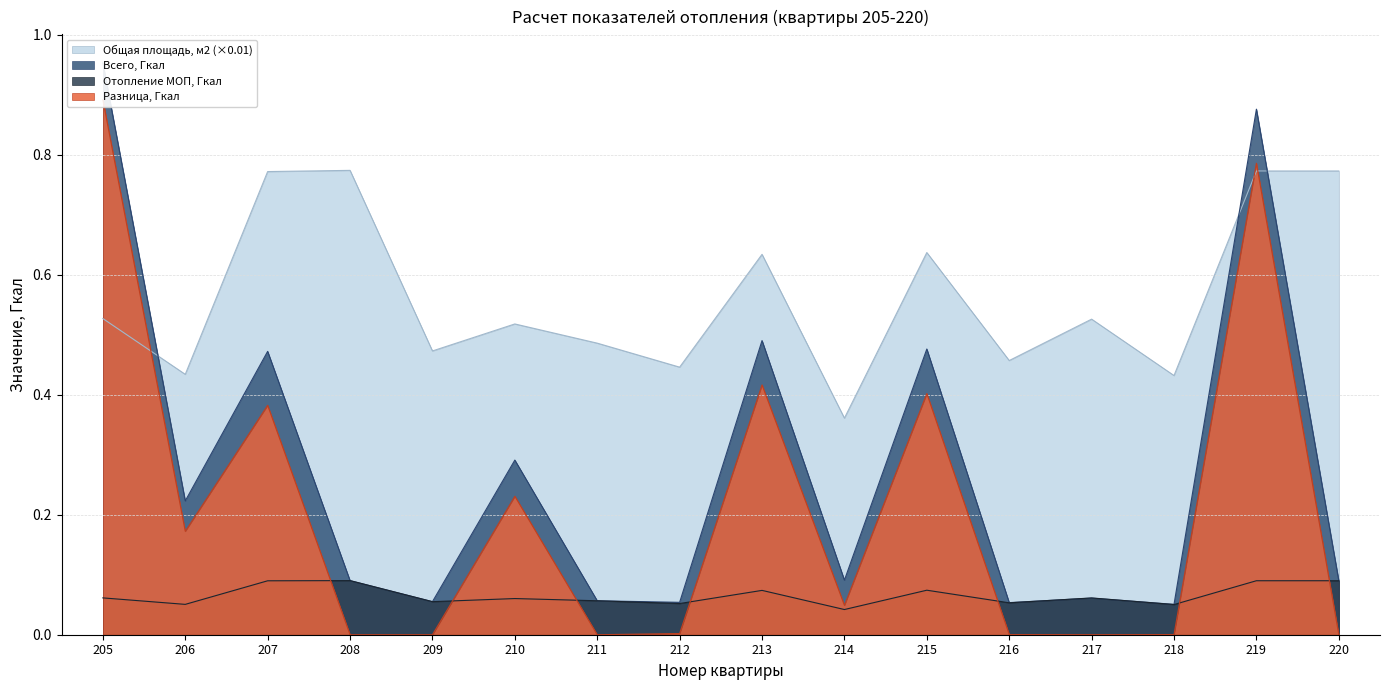

What are all the series names shown in the legend?

Разница, Гкал, Отопление МОП, Гкал, Всего, Гкал, Общая площадь, м2